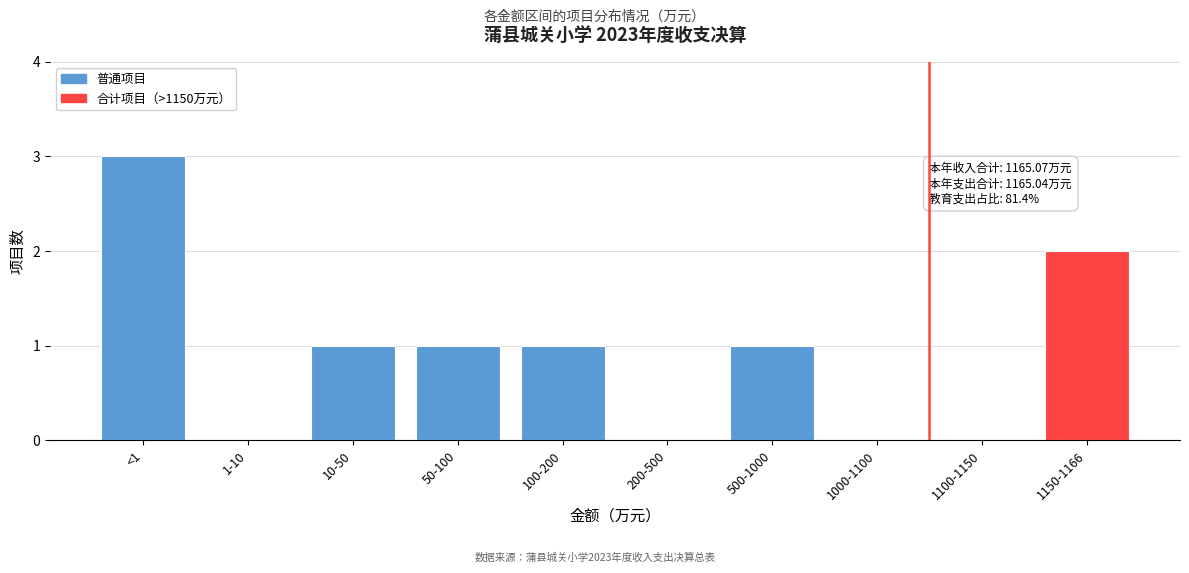

Reading left to right, extract all data points from this chart.

<1=3	1-10=0	10-50=1	50-100=1	100-200=1	200-500=0	500-1000=1	1000-1100=0	1100-1150=0	1150-1166=2